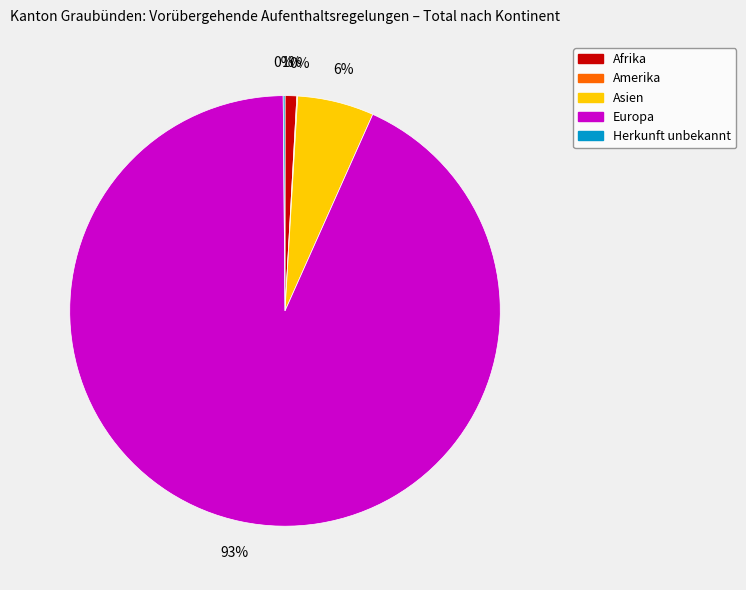

What is the largest slice in the pie chart?

Europa